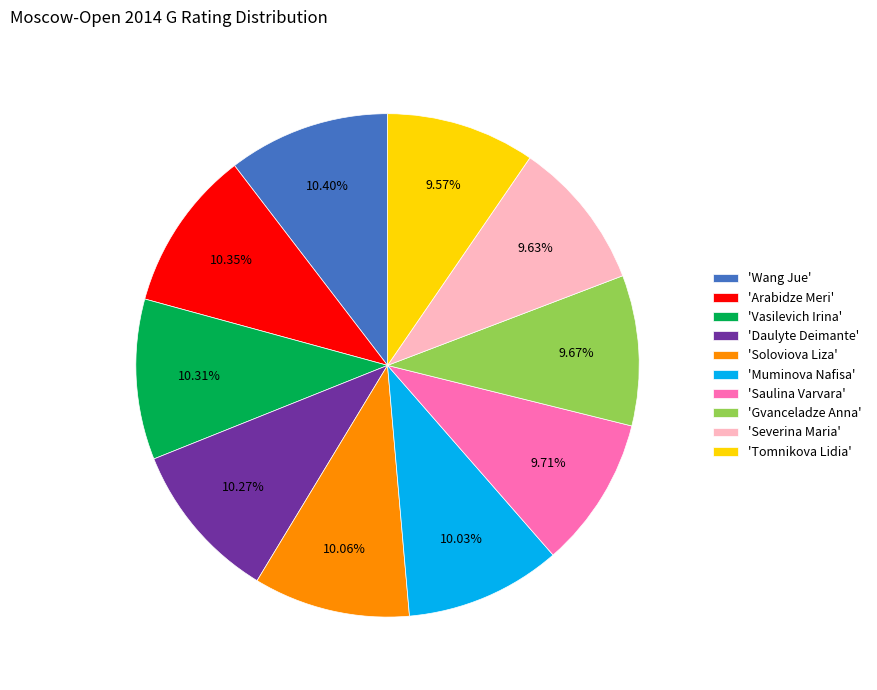

Do 'Gvanceladze Anna' and 'Arabidze Meri' together represent more than half of the pie?

No